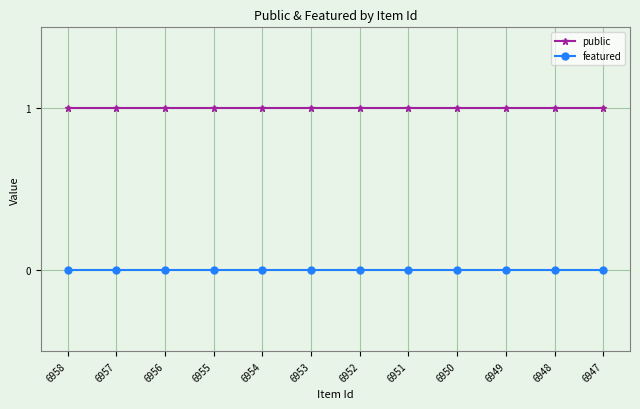

What is the value of the public point at the 12th from the left?

1